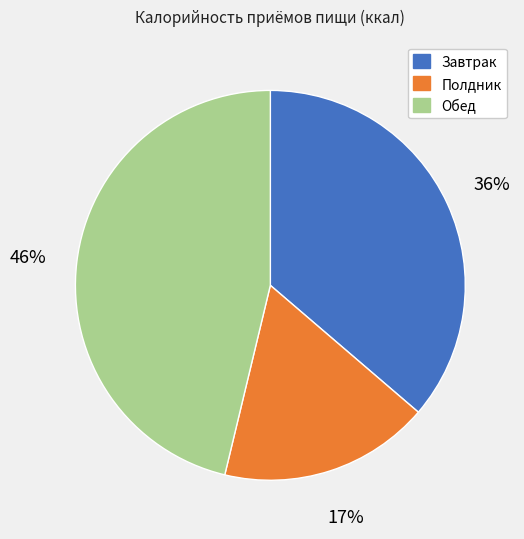

Combined, do Полдник and Завтрак account for over 50%?

Yes